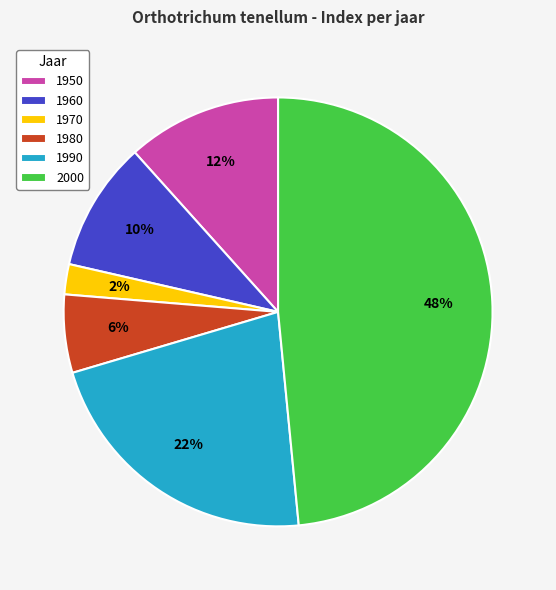

How many segments does this pie chart have?

6